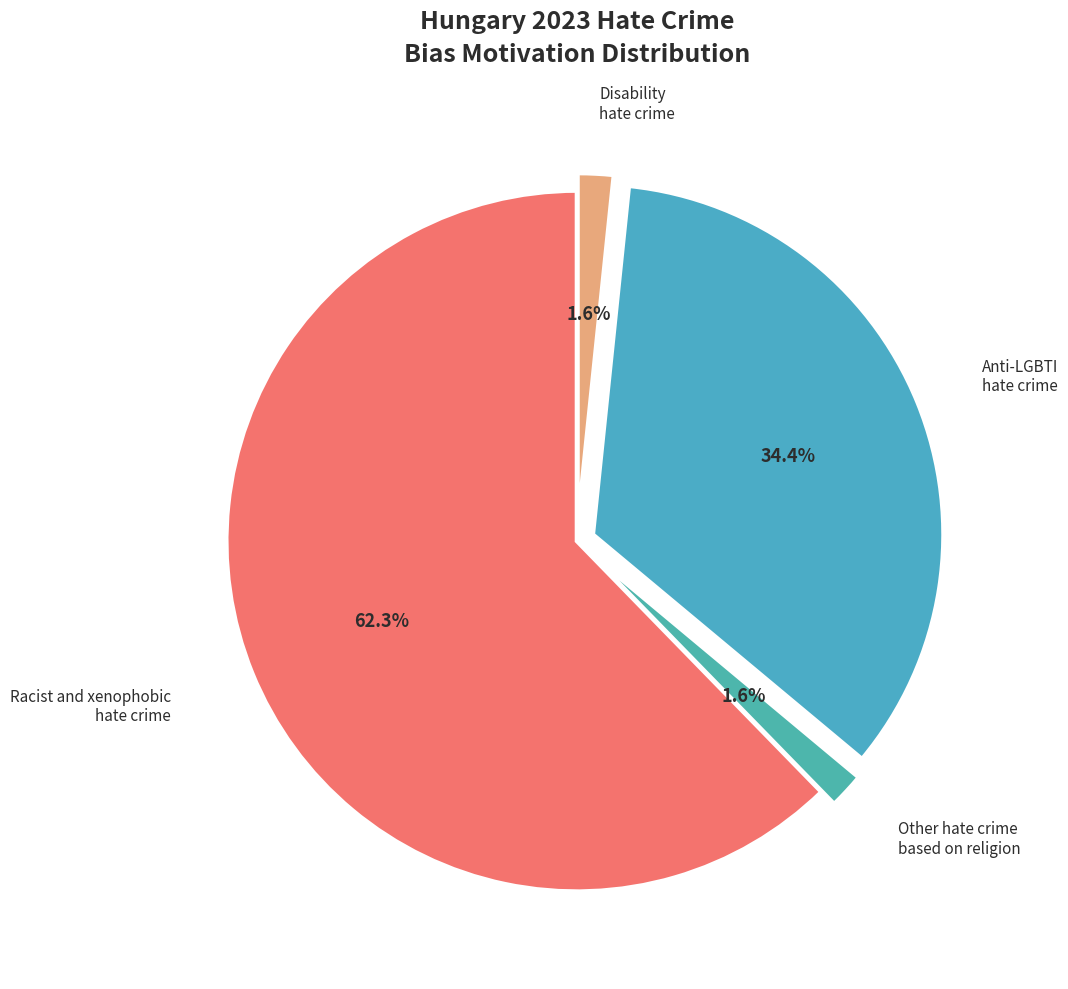

Is it true that Racist and xenophobic hate crime is 62% of the pie?

True